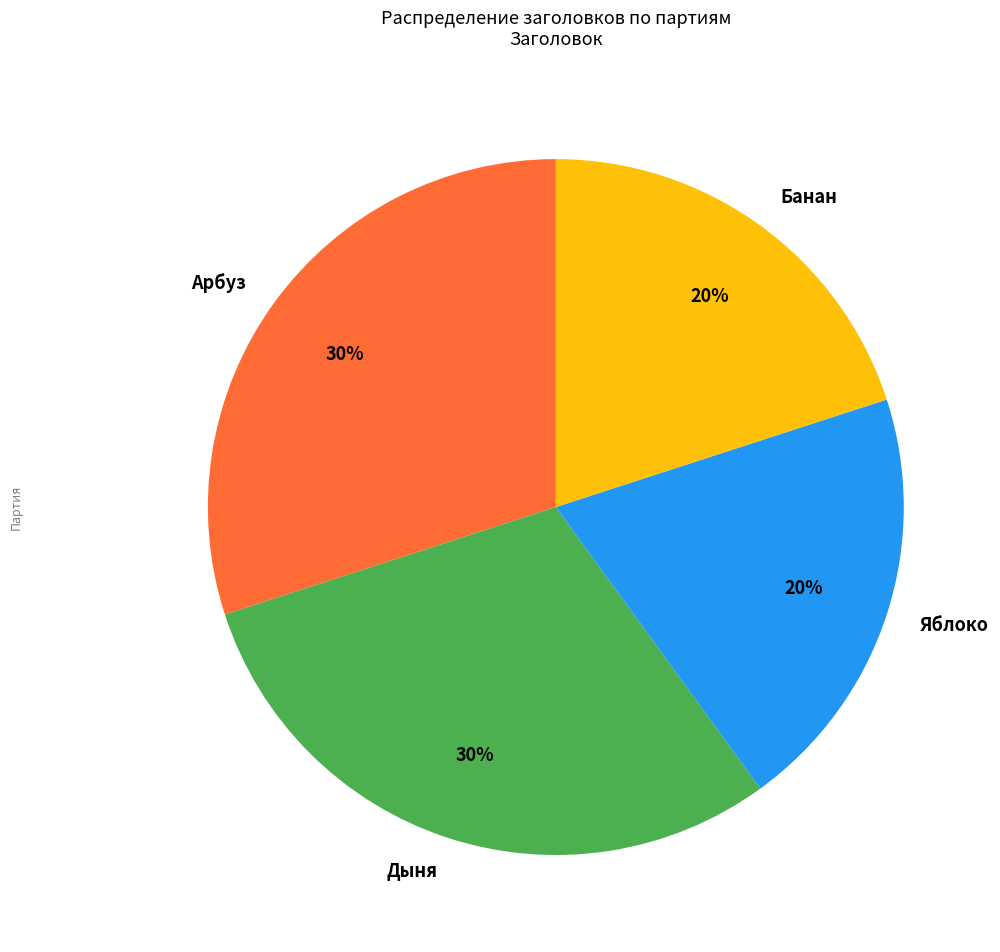

To the nearest percent, what portion does Банан represent?

20%